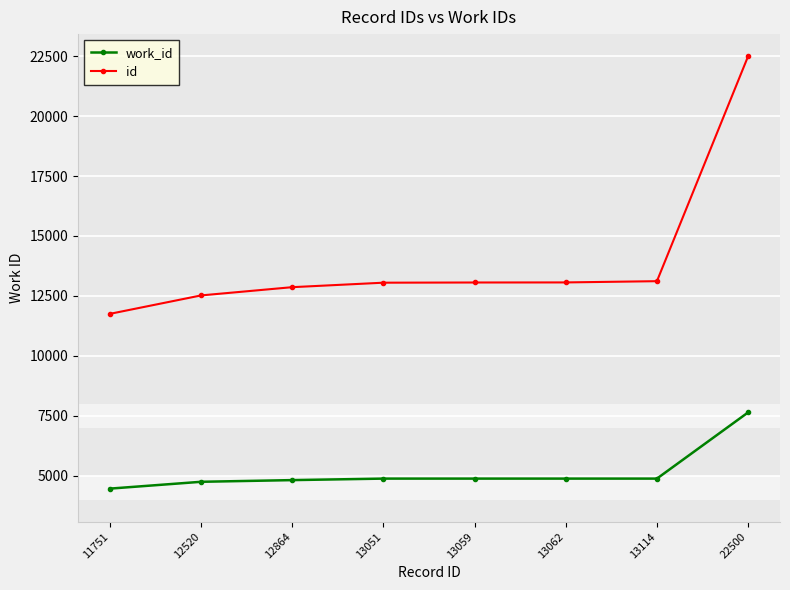

What is the sum of all id values?

111921